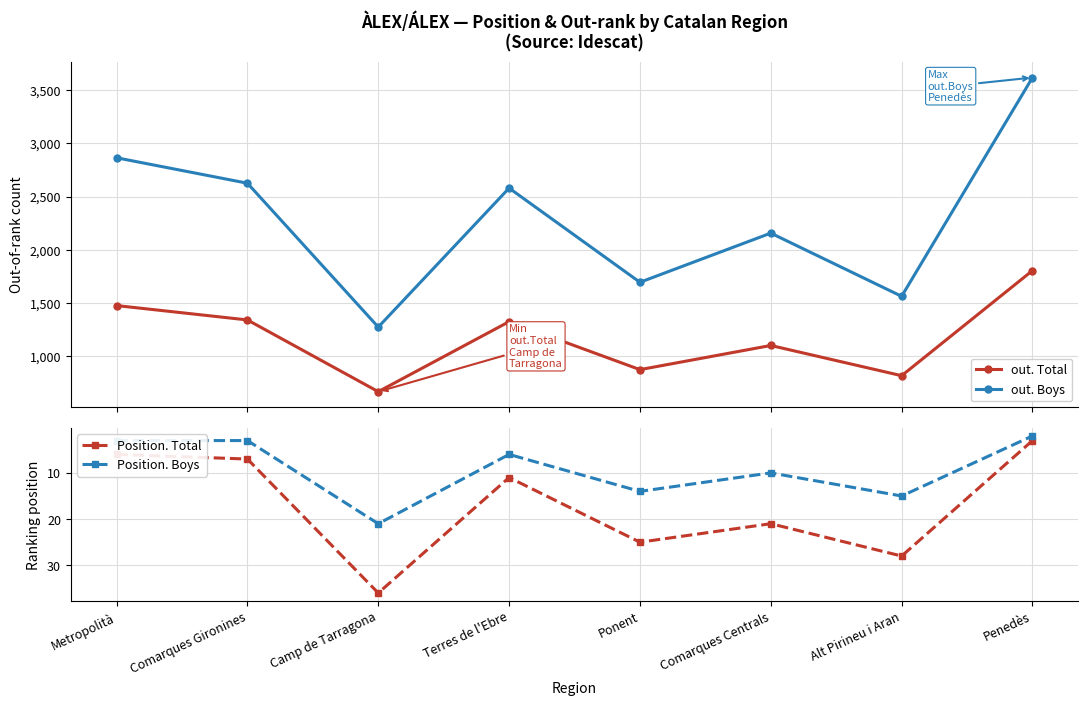

At Metropolità, list the series in order from largest to smallest.

out. Boys, out. Total, Position. Total, Position. Boys